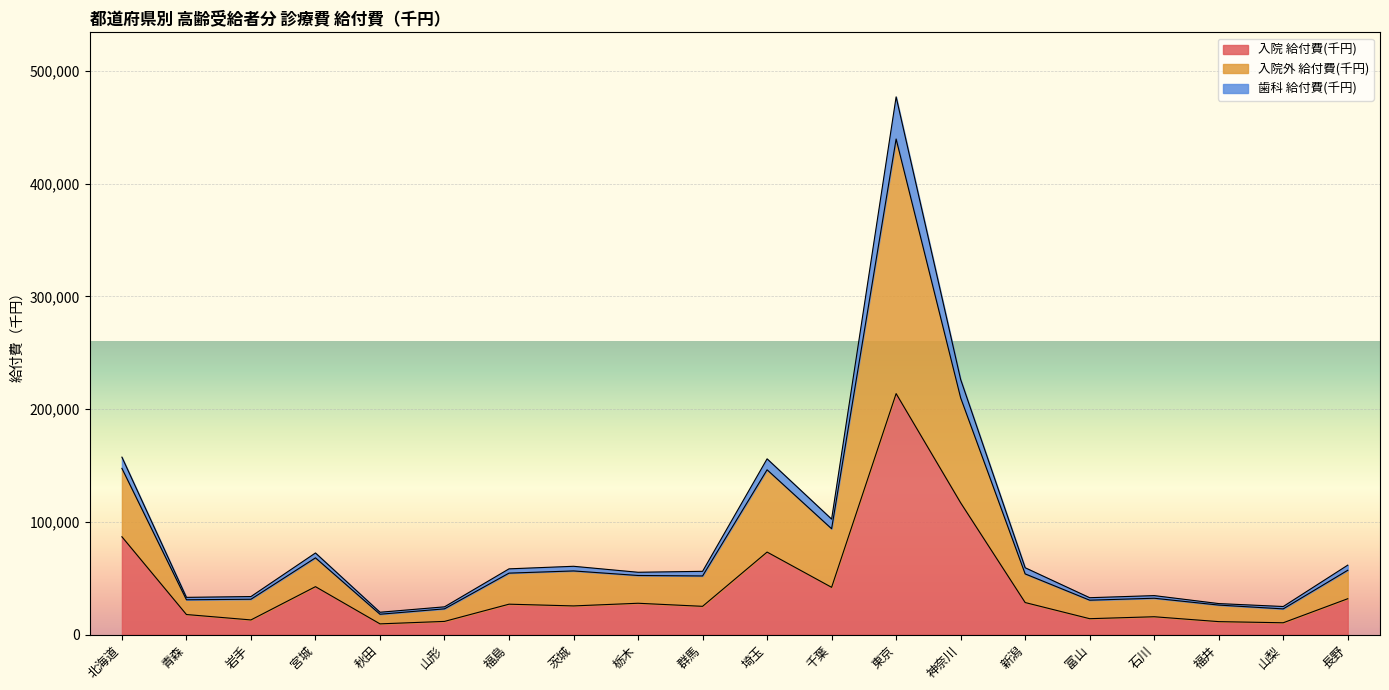

Does the chart display data point markers on the line(s)?

No